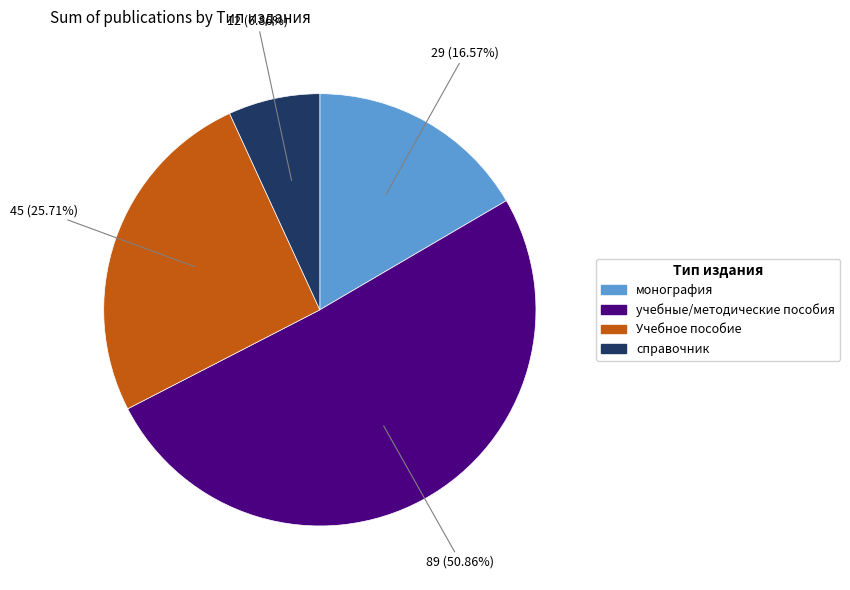

Is there any slice that represents more than half of the pie?

Yes